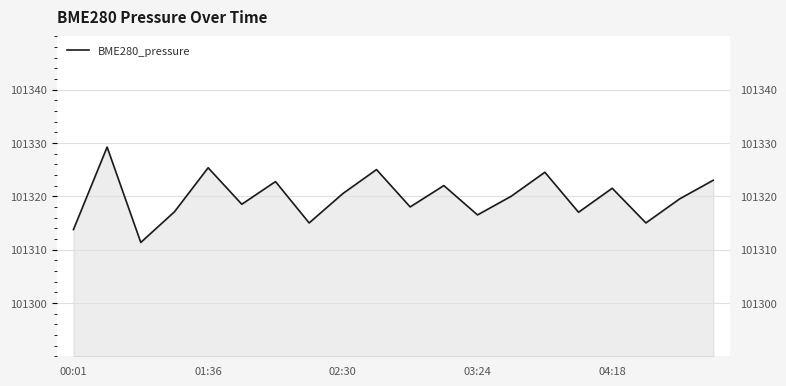

Reading left to right, extract all data points from this chart.

101313.8	101329.2	101311.3	101317.1	101325.3	101318.5	101322.8	101315.0	101320.5	101325.0	101318.0	101322.0	101316.5	101320.0	101324.5	101317.0	101321.5	101315.0	101319.5	101323.0